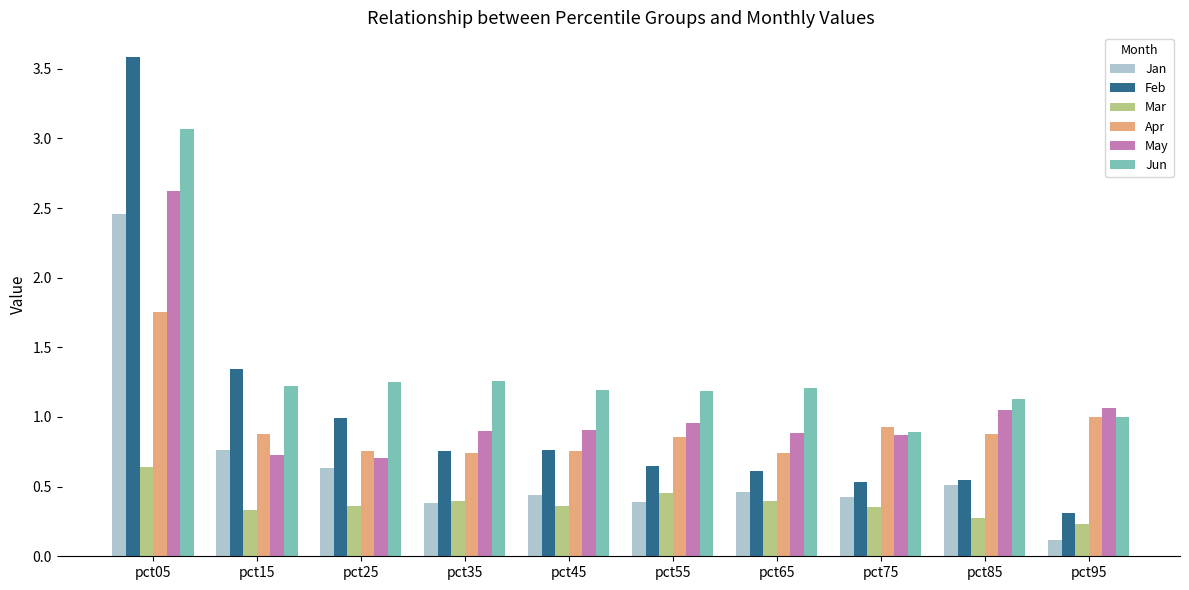

Rank the series by their maximum value, from highest to lowest.

Feb, Jun, May, Jan, Apr, Mar